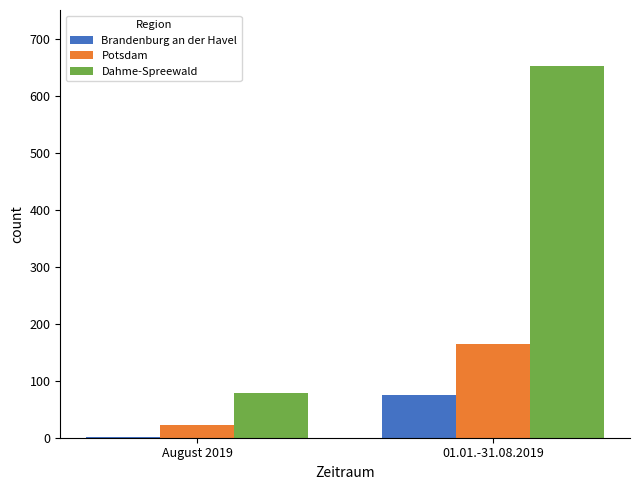

At which category is the sum across all series the highest?

01.01.-31.08.2019